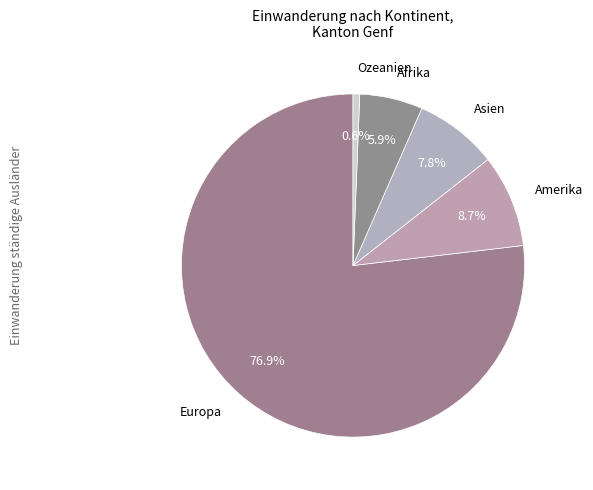

Is it true that Europa is 89% of the pie?

False